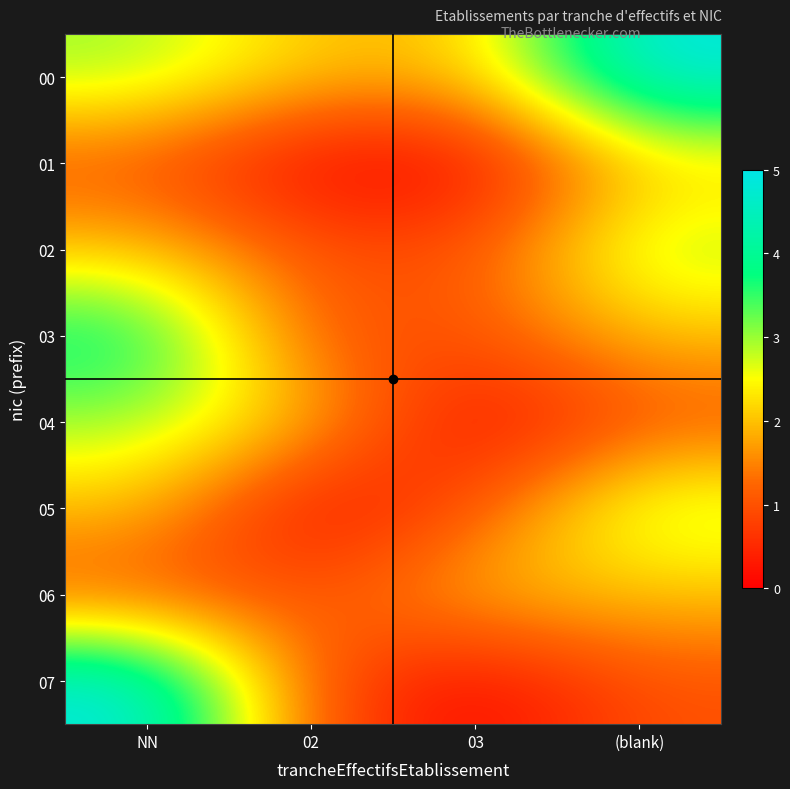

Reading left to right, what are all the values shown in this chart?

00: NN=3	02=2	03=2	(blank)=5
01: NN=1	02=0	03=0	(blank)=2
02: NN=2	02=1	03=1	(blank)=3
03: NN=4	02=1	03=1	(blank)=2
04: NN=3	02=2	03=0	(blank)=1
05: NN=2	02=0	03=1	(blank)=3
06: NN=1	02=1	03=2	(blank)=2
07: NN=5	02=1	03=0	(blank)=1